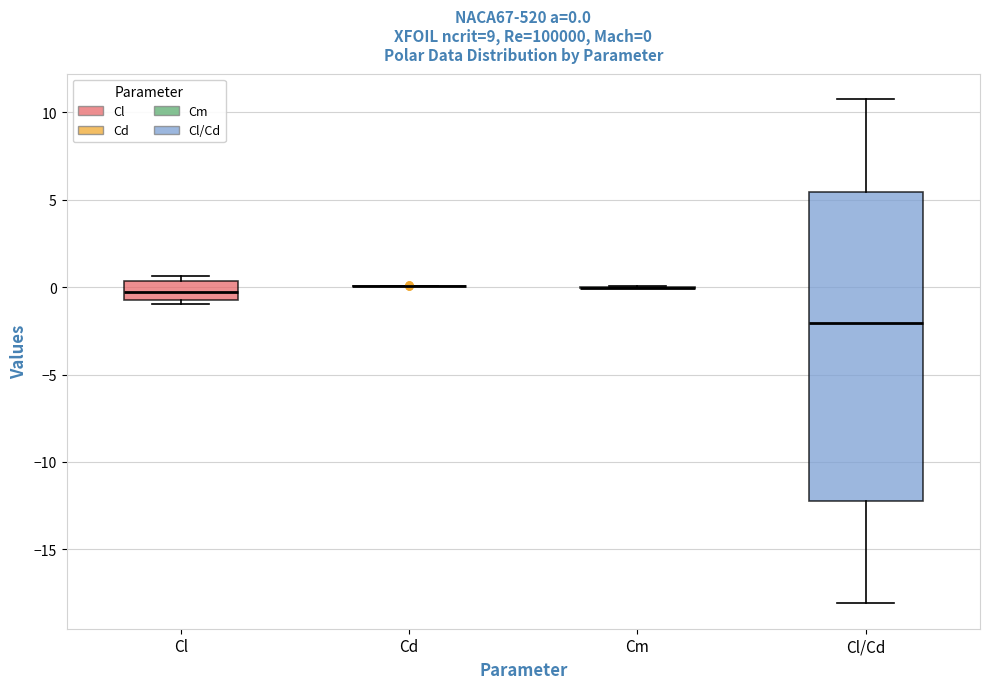

Which box is the tallest, from its lower edge to its upper edge?

Cl/Cd